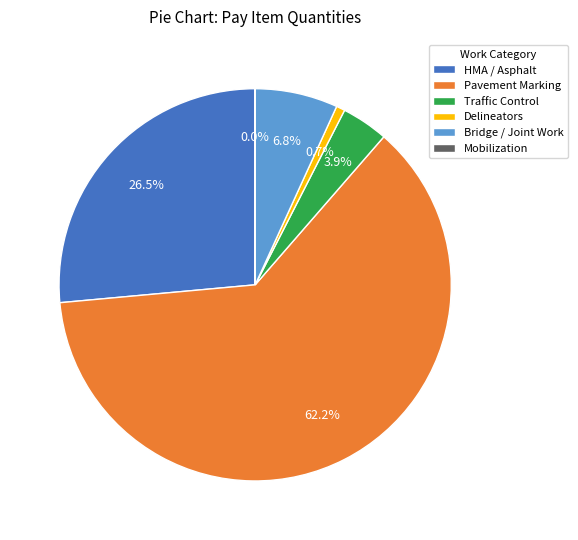

Is there a majority slice in this chart?

Yes